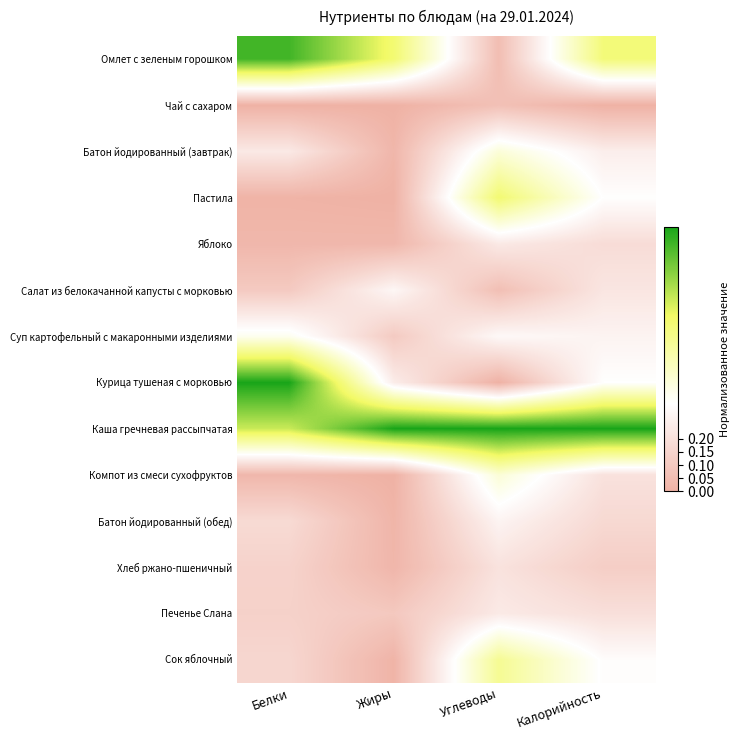

At how many categories does at least one series exceed 0?

4